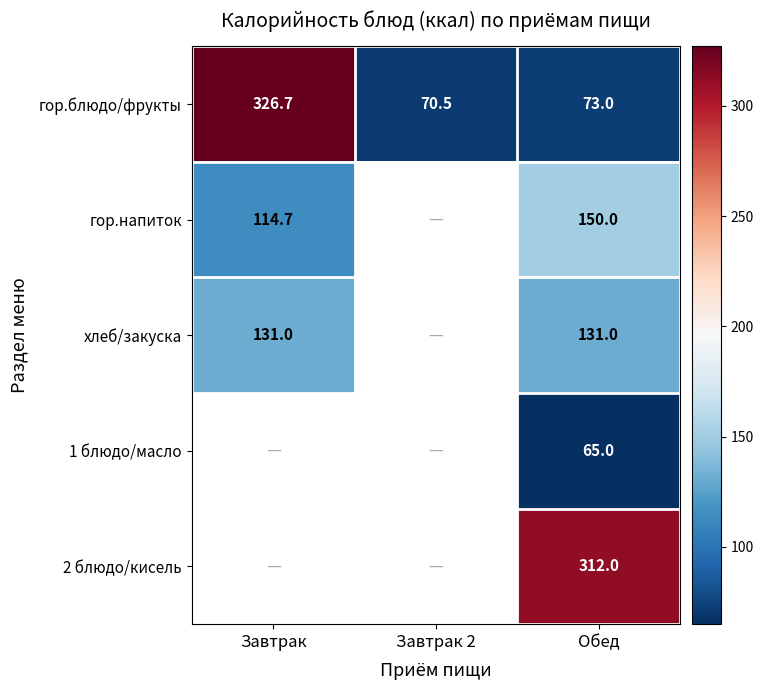

At how many categories does at least one series exceed 258?

2